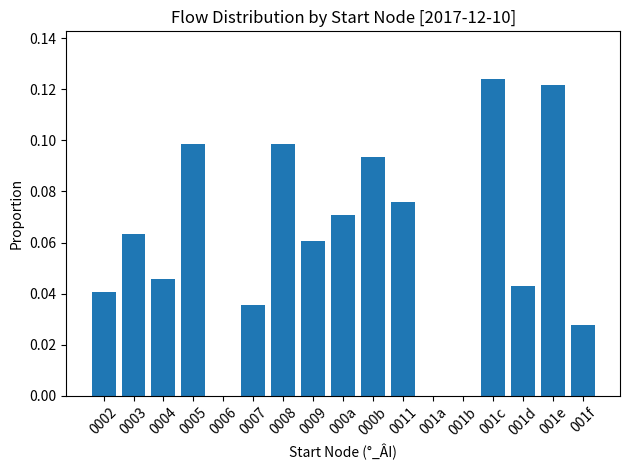

What is the sum of all values?

1.0